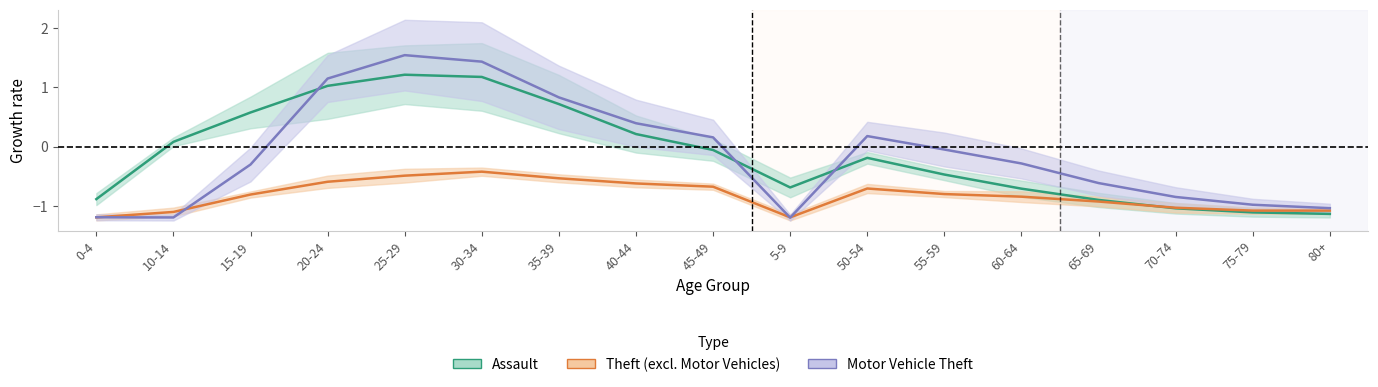

What is the average value of the Assault_Female series?

-0.1